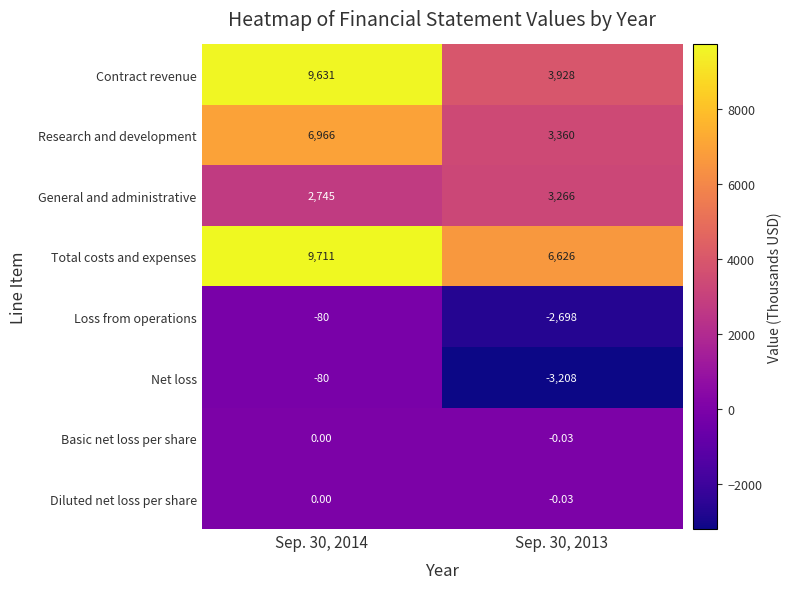

Which series has the largest range (max minus min)?

Contract revenue